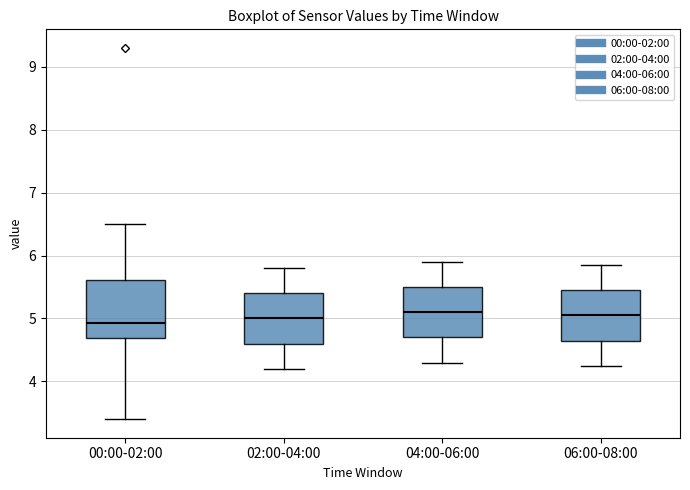

Where does the median line of the box for 06:00-08:00 sit on the y-axis? The values are not printed on the chart, so give them approximately, as read against the axis.

5.1